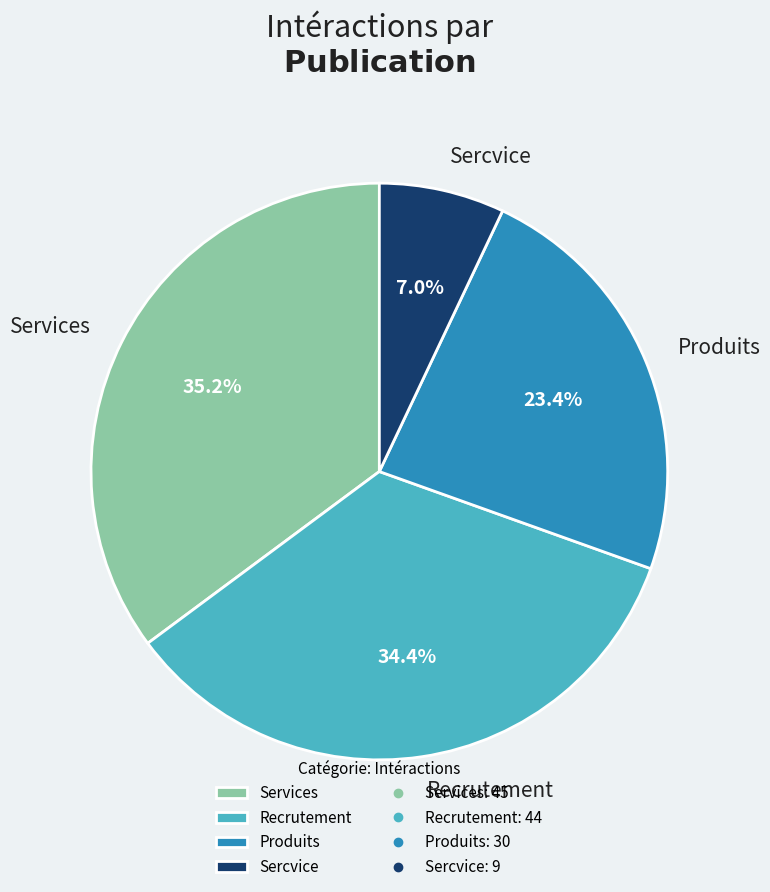

Is the sum of Recrutement and Sercvice greater than half?

No